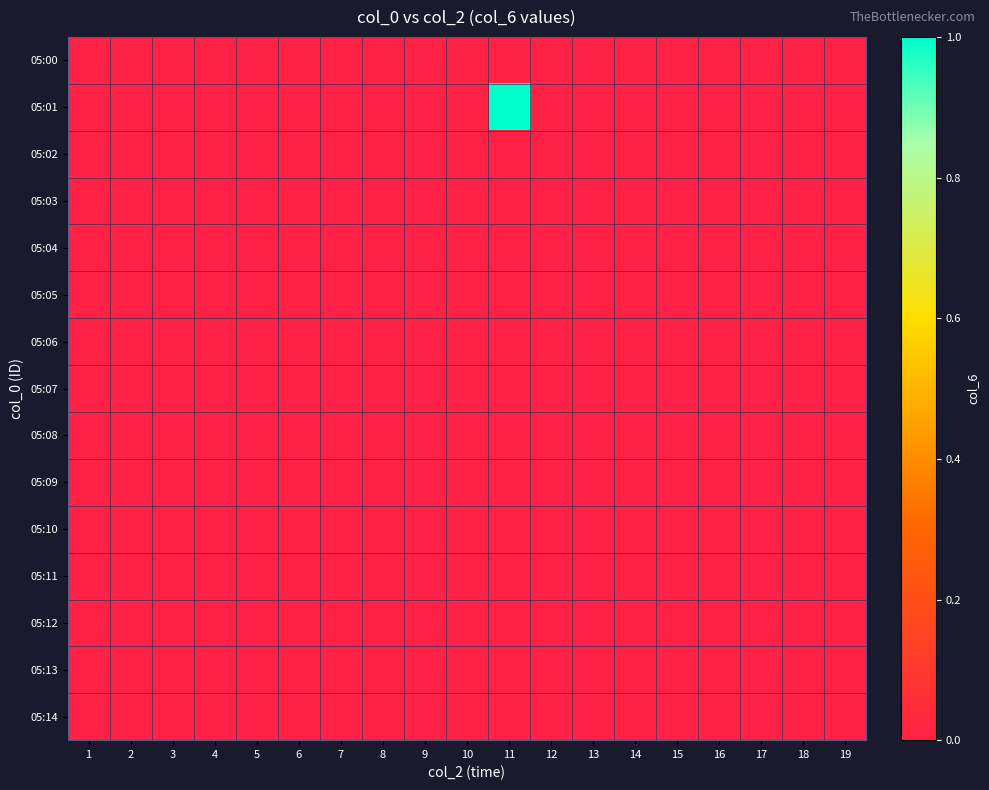

Which series has the largest total across all categories?

05:01